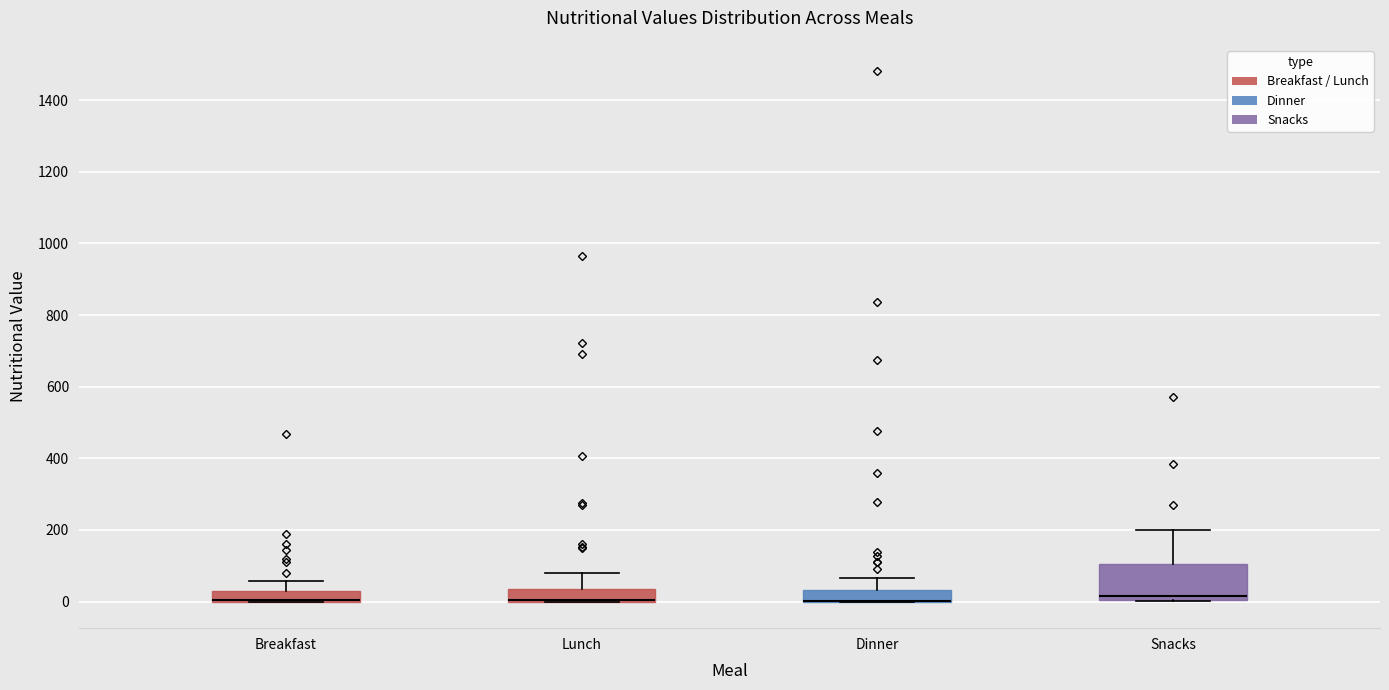

Where is the upper edge of the box for Snacks on the y-axis? The values are not printed on the chart, so give them approximately, as read against the axis.

100